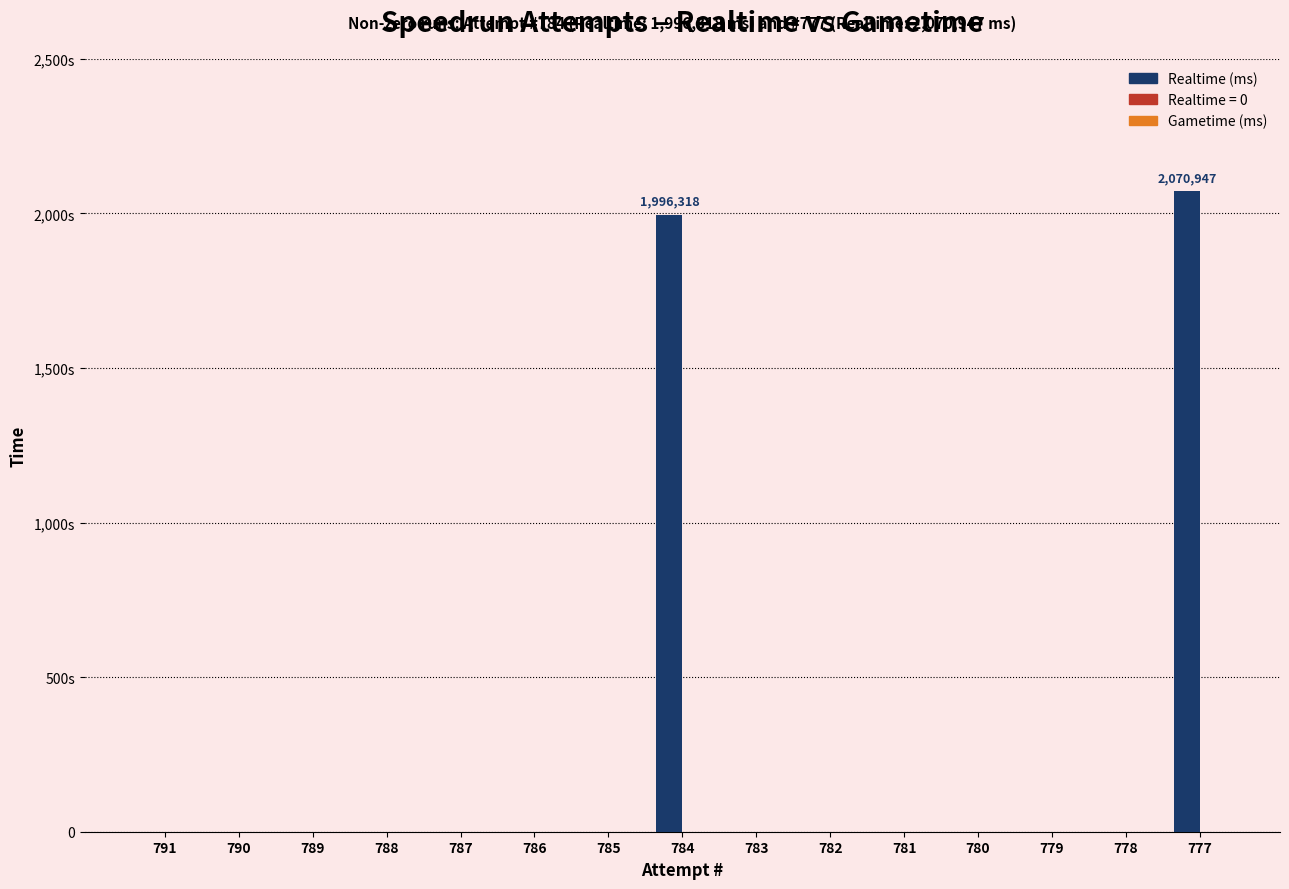

Does the chart contain any negative values?

No